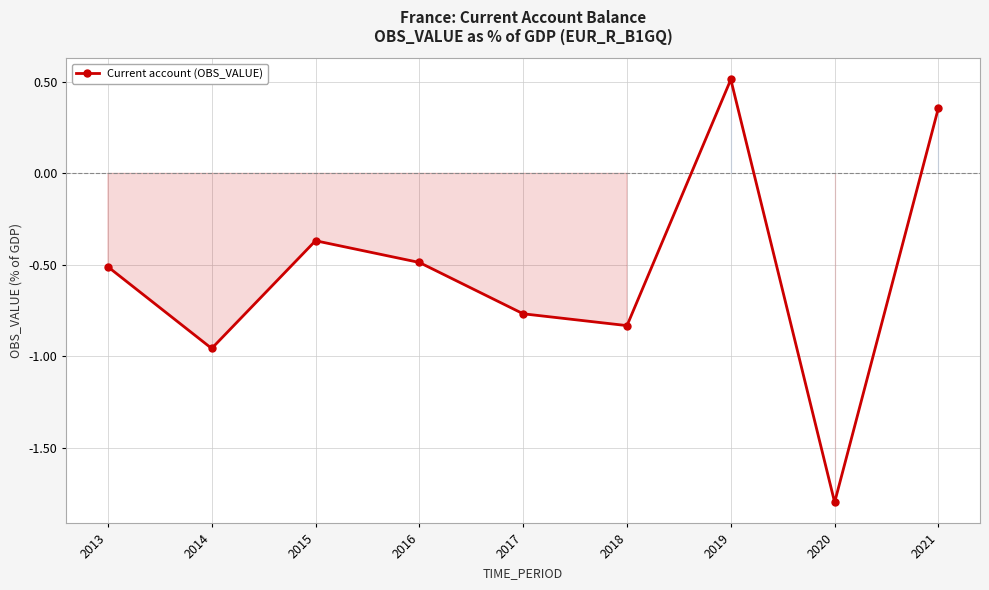

Read the value at 2019.

0.5